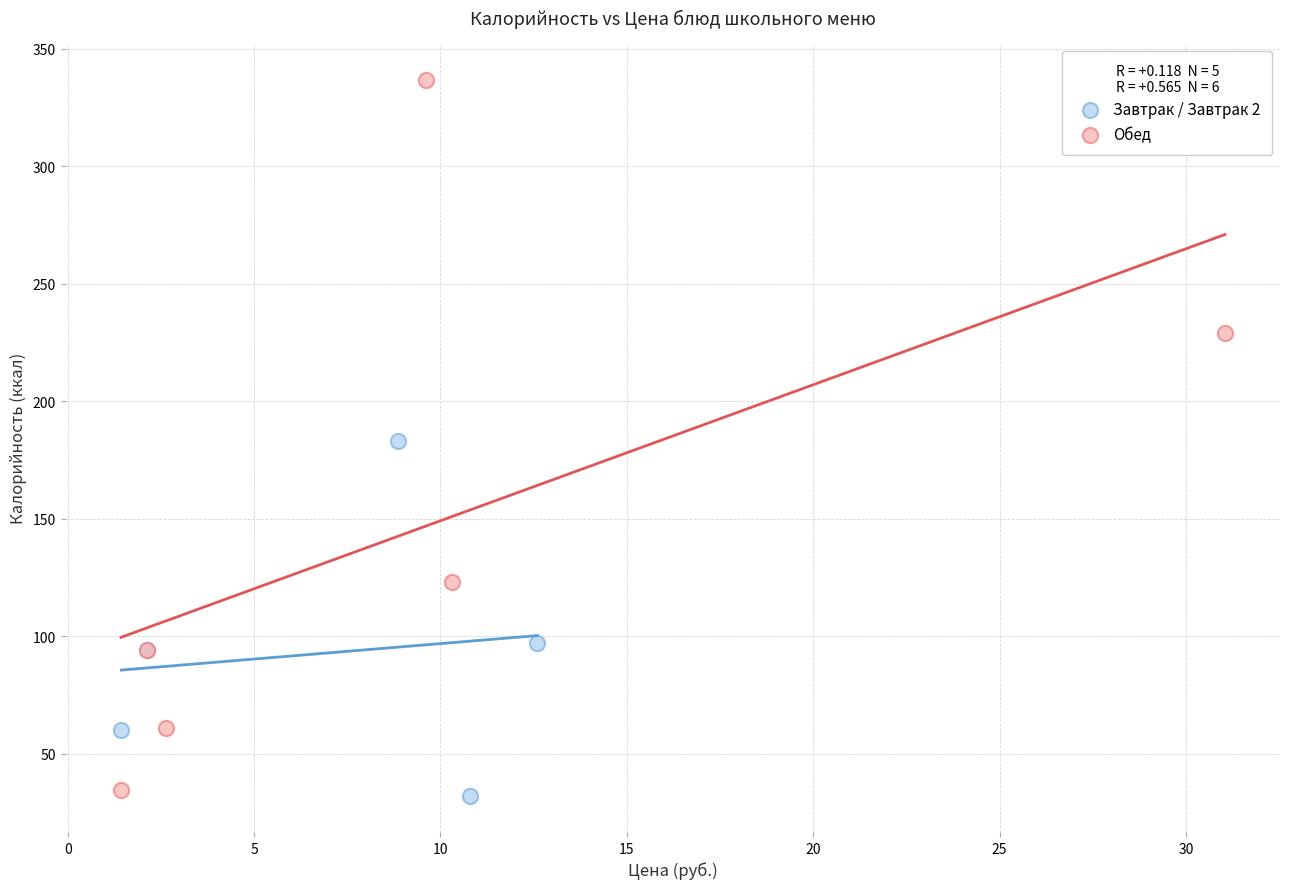

Which series has the largest Y range (max minus min)?

Обед